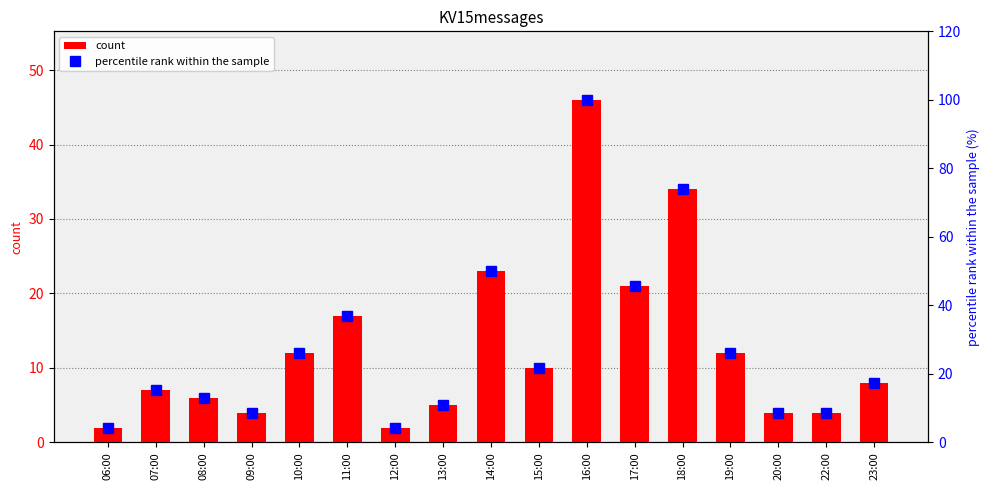

Which category has the highest value in the count series?

16:00